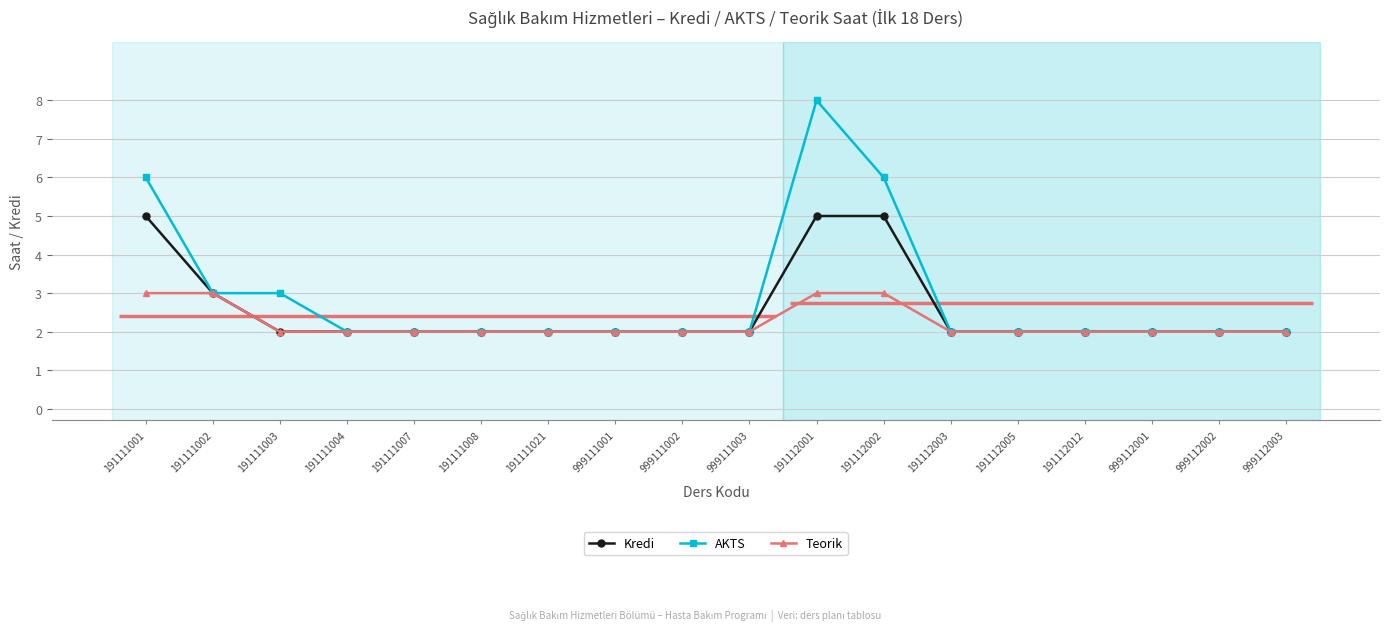

True or false: AKTS and Kredi cross at least once.

False